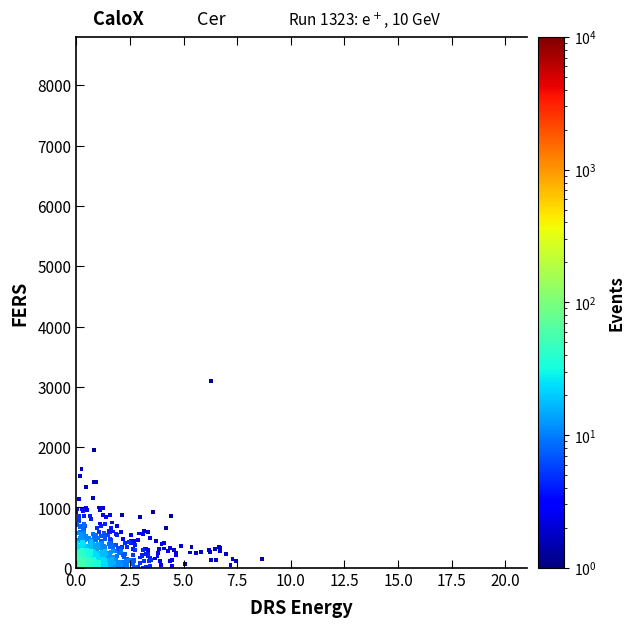

What is the range of X values (max minus min)?

8.6